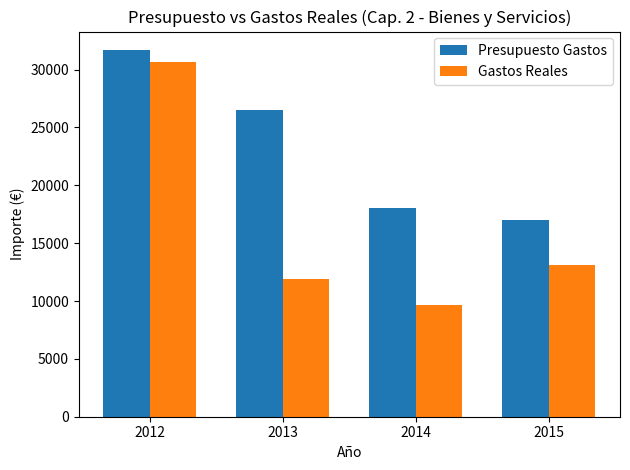

The value of Gastos Reales at 2013 is 11937.3. True or false?

True